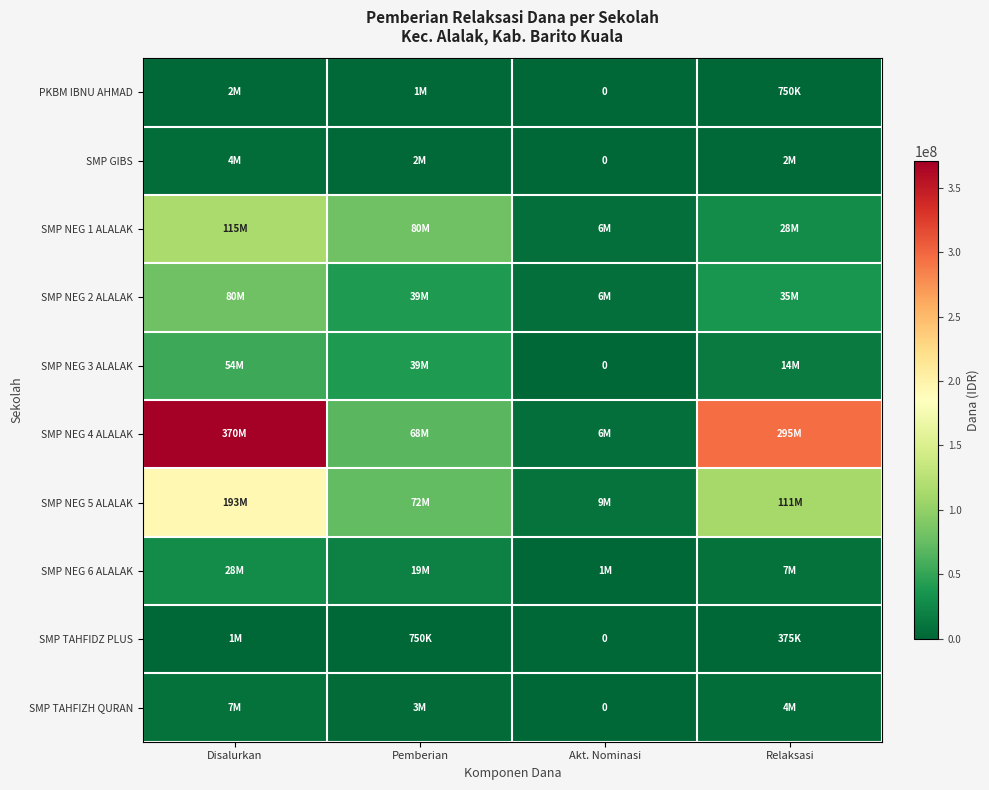

What is the difference between the maximum and minimum values in the SMP NEG 3 ALALAK series?

54000000